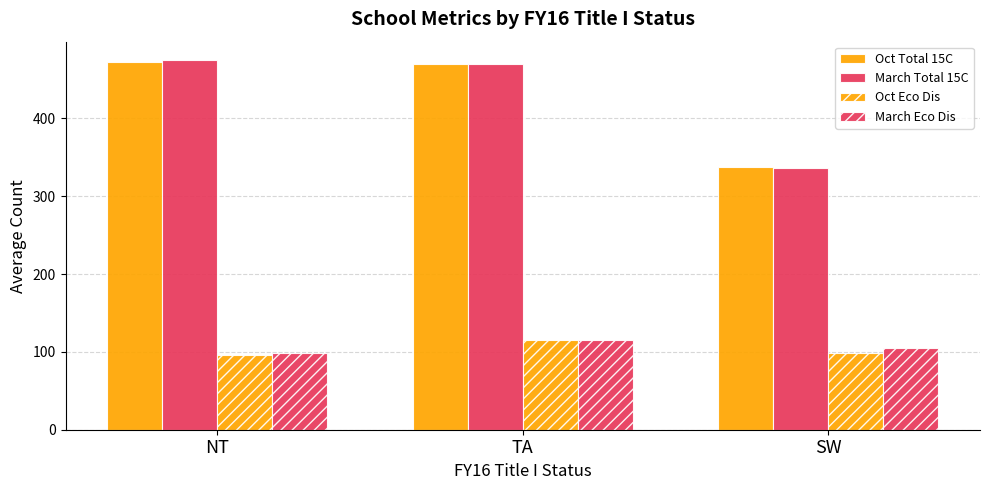

Reading right to left, transcribe all the data shown in this chart.

Oct Total 15C: 338	470	472
March Total 15C: 336	470	475
Oct Eco Dis: 99	115	96
March Eco Dis: 105	115	98